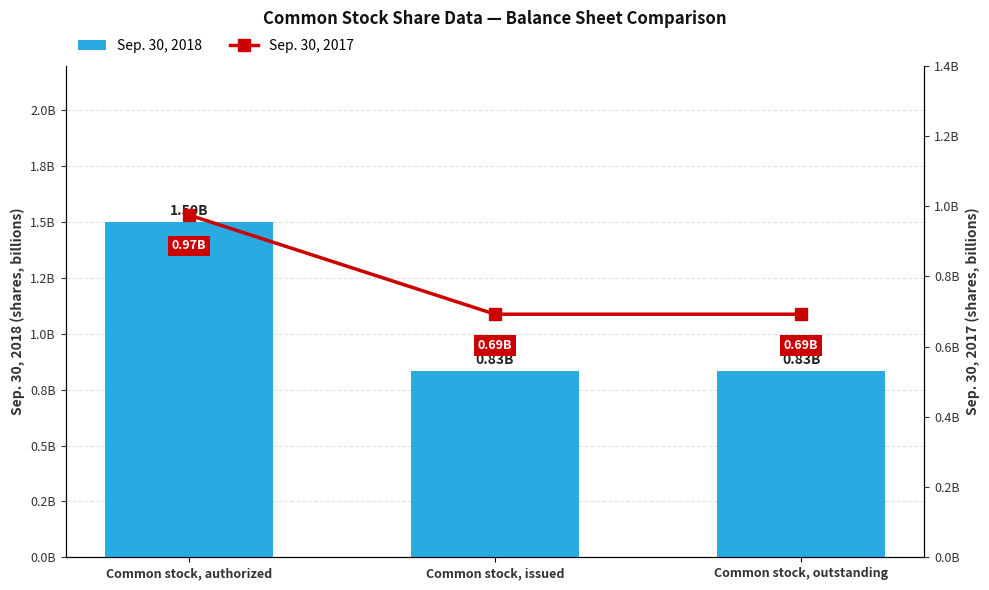

What is the value of the Sep. 30, 2017 bar at the 1st from the left?

1.0